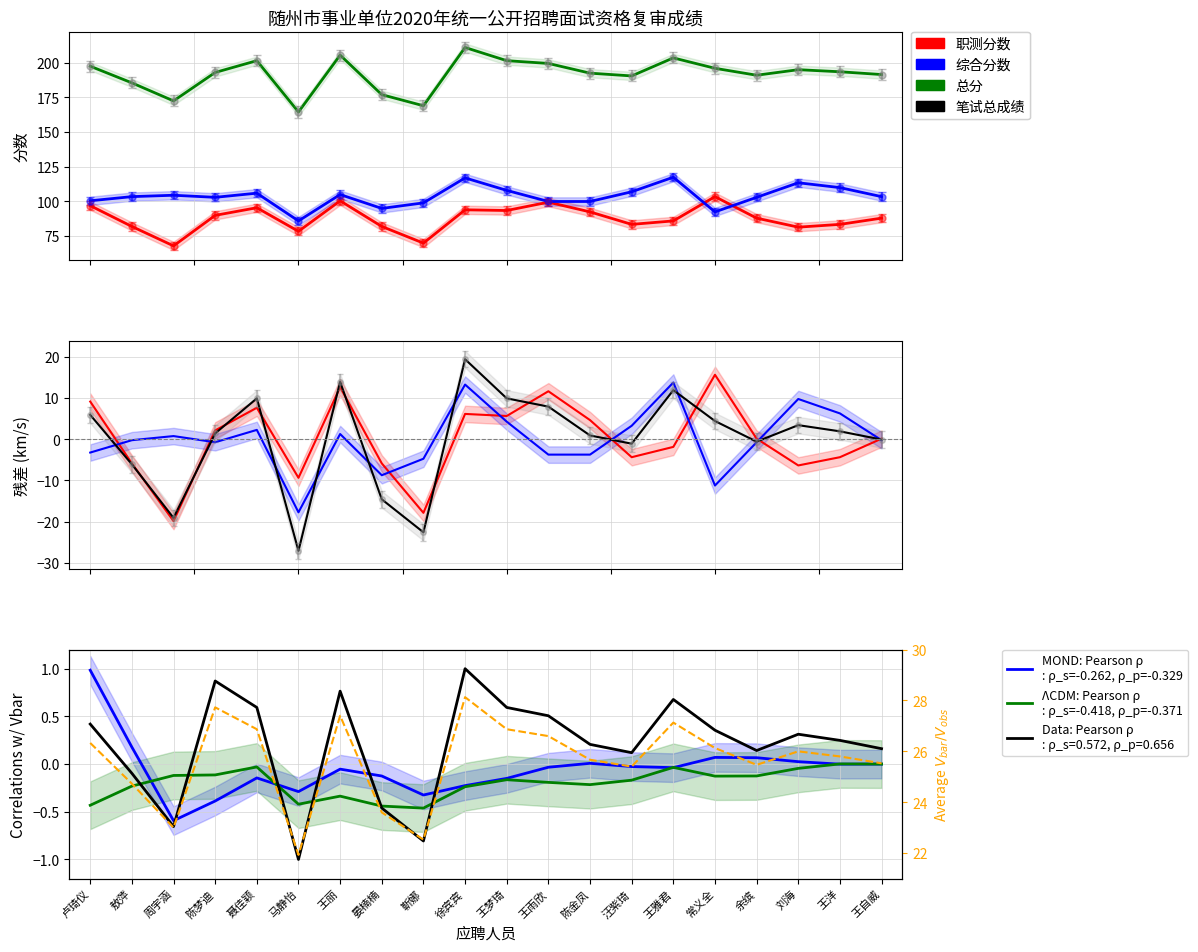

Reading left to right, what are all the values shown in this chart?

职测分数: 卢琦仪=97.0	敖萍=82.0	周宇涵=68.0	陈梦迪=90.0	聂佳颖=95.5	马静怡=78.5	王丽=100.5	晏楠楠=82.0	靳娜=70.0	徐宾宾=94.0	王梦琦=93.5	王雨欣=99.5	陈金凤=92.5	汪紫琦=83.5	王雅君=86.0	常义全=103.5	余缤=88.0	刘海=81.5	王洋=83.5	王自威=88.0
综合分数: 卢琦仪=100.5	敖萍=103.5	周宇涵=104.5	陈梦迪=103.0	聂佳颖=106.0	马静怡=86.0	王丽=105.0	晏楠楠=95.0	靳娜=99.0	徐宾宾=117.0	王梦琦=108.0	王雨欣=100.0	陈金凤=100.0	汪紫琦=107.0	王雅君=117.5	常义全=92.5	余缤=103.0	刘海=113.5	王洋=110.0	王自威=103.5
总分: 卢琦仪=197.5	敖萍=185.5	周宇涵=172.5	陈梦迪=193.0	聂佳颖=201.5	马静怡=164.5	王丽=205.5	晏楠楠=177.0	靳娜=169.0	徐宾宾=211.0	王梦琦=201.5	王雨欣=199.5	陈金凤=192.5	汪紫琦=190.5	王雅君=203.5	常义全=196.0	余缤=191.0	刘海=195.0	王洋=193.5	王自威=191.5
笔试总成绩: 卢琦仪=0.4	敖萍=-0.1	周宇涵=-0.7	陈梦迪=0.9	聂佳颖=0.6	马静怡=-1.0	王丽=0.8	晏楠楠=-0.5	靳娜=-0.8	徐宾宾=1.0	王梦琦=0.6	王雨欣=0.5	陈金凤=0.2	汪紫琦=0.1	王雅君=0.7	常义全=0.4	余缤=0.1	刘海=0.3	王洋=0.2	王自威=0.2